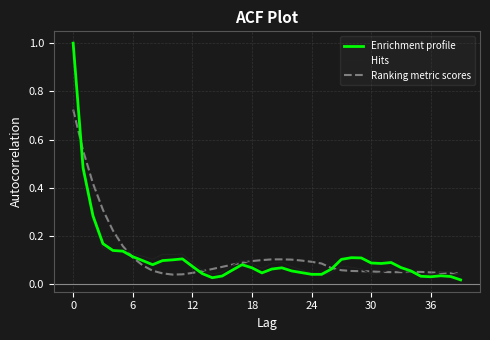

What is the maximum value shown in the chart?

1.0